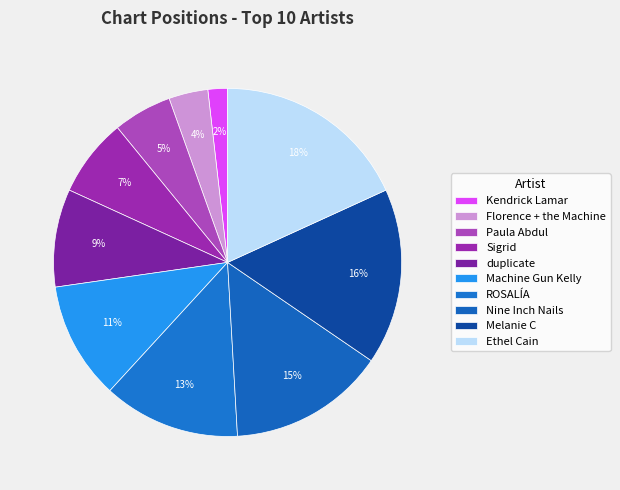

What percentage is the Kendrick Lamar slice, to the nearest percent?

2%